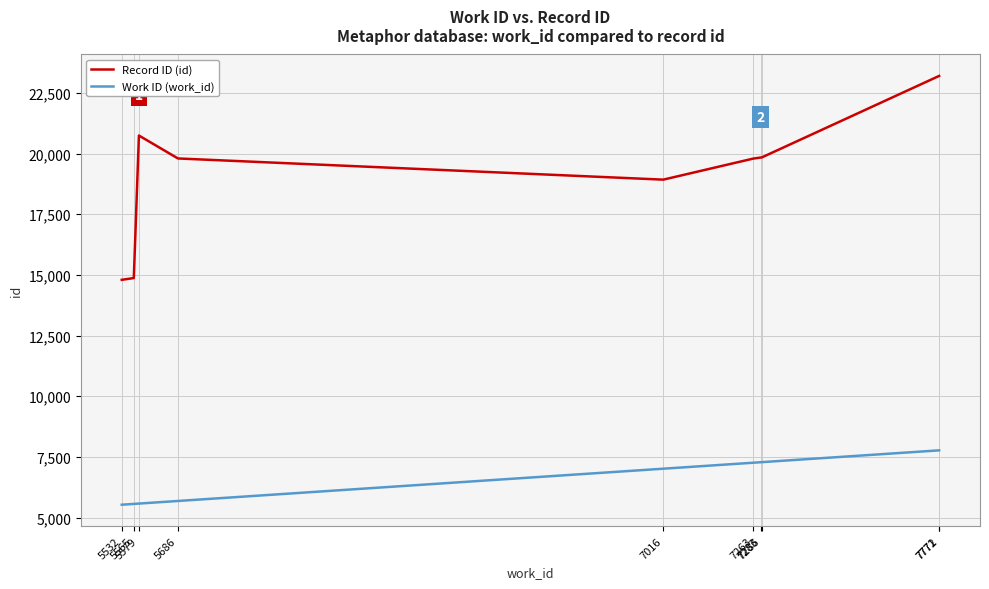

True or false: Work ID (work_id) and Record ID (id) cross at least once.

False